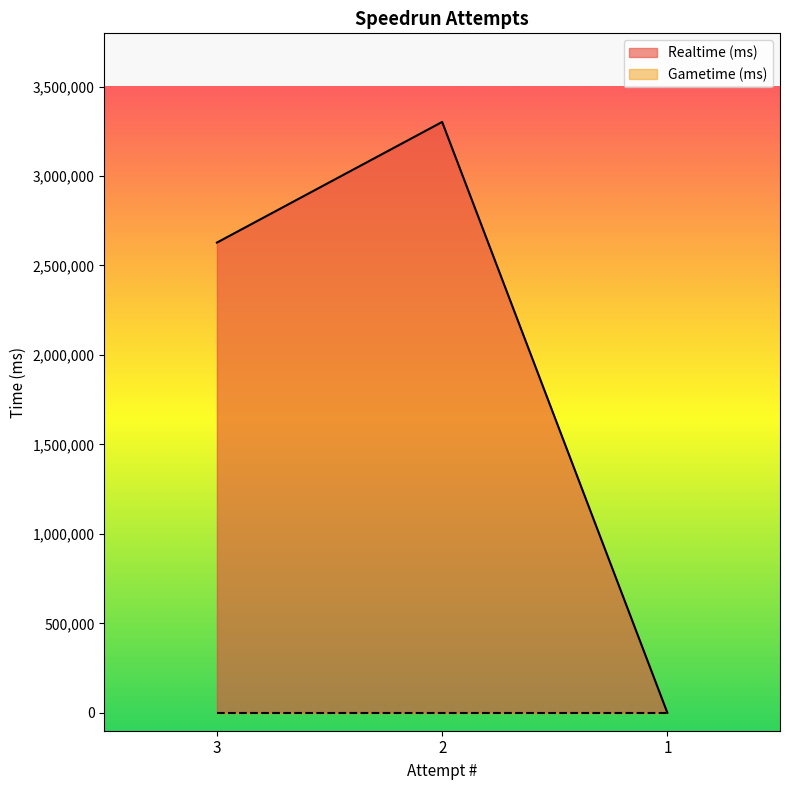

The value at 3 is 2627926. True or false?

True